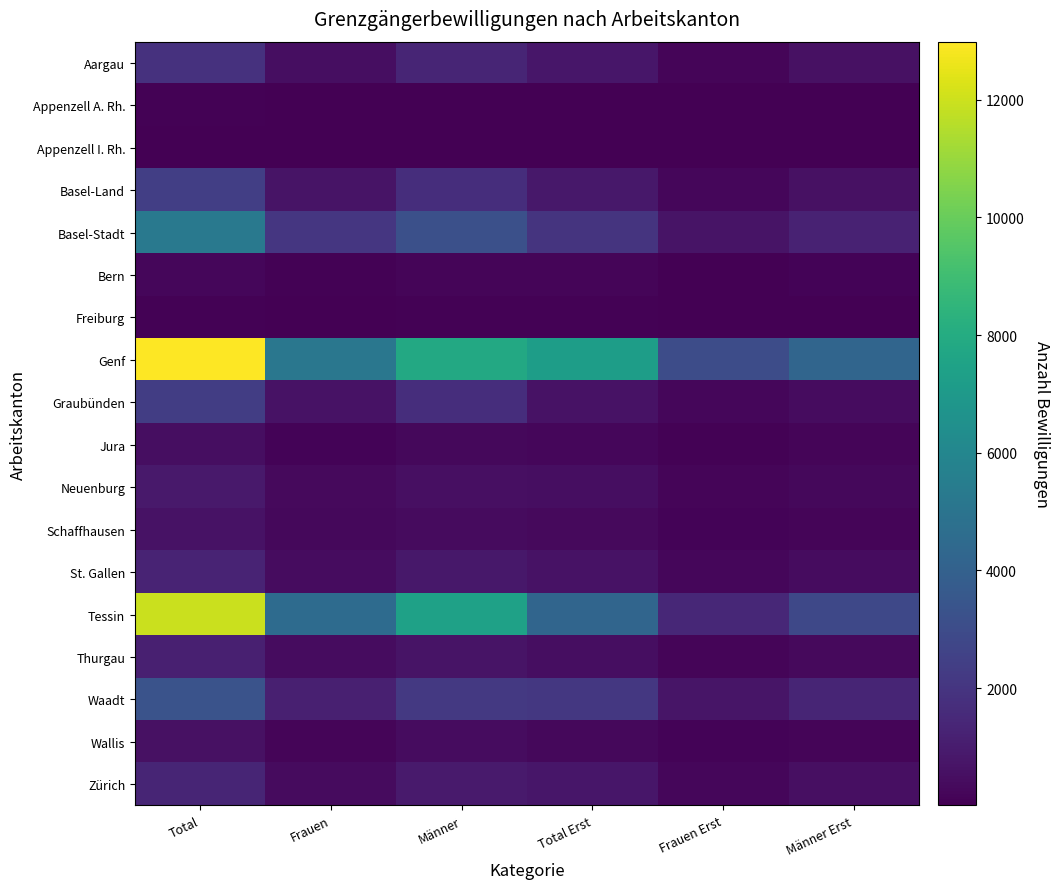

At how many categories does at least one series exceed 12925?

1